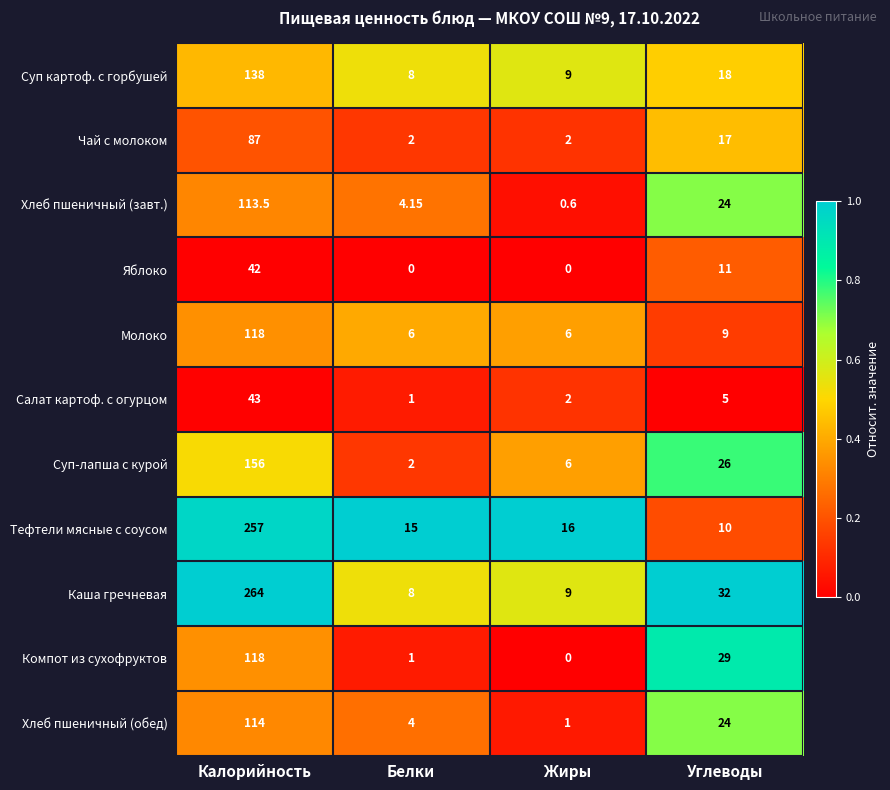

Is the value of Суп-лапша с курой at Белки greater than the value of Тефтели мясные с соусом at Жиры?

No